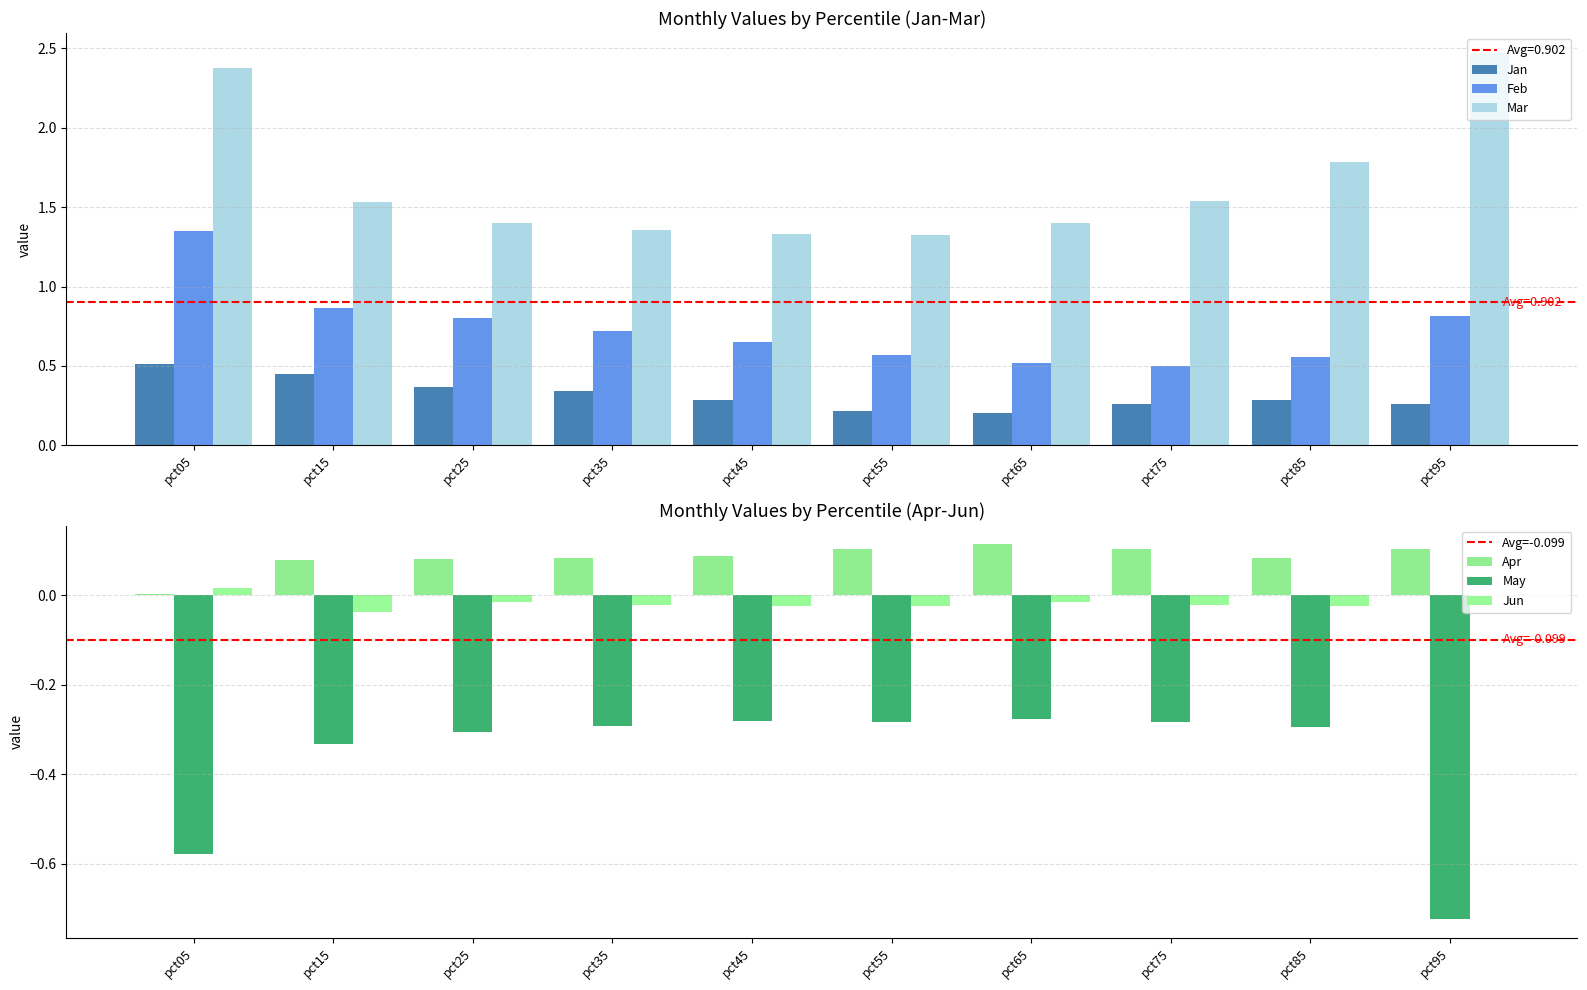

Does the chart contain any negative values?

Yes